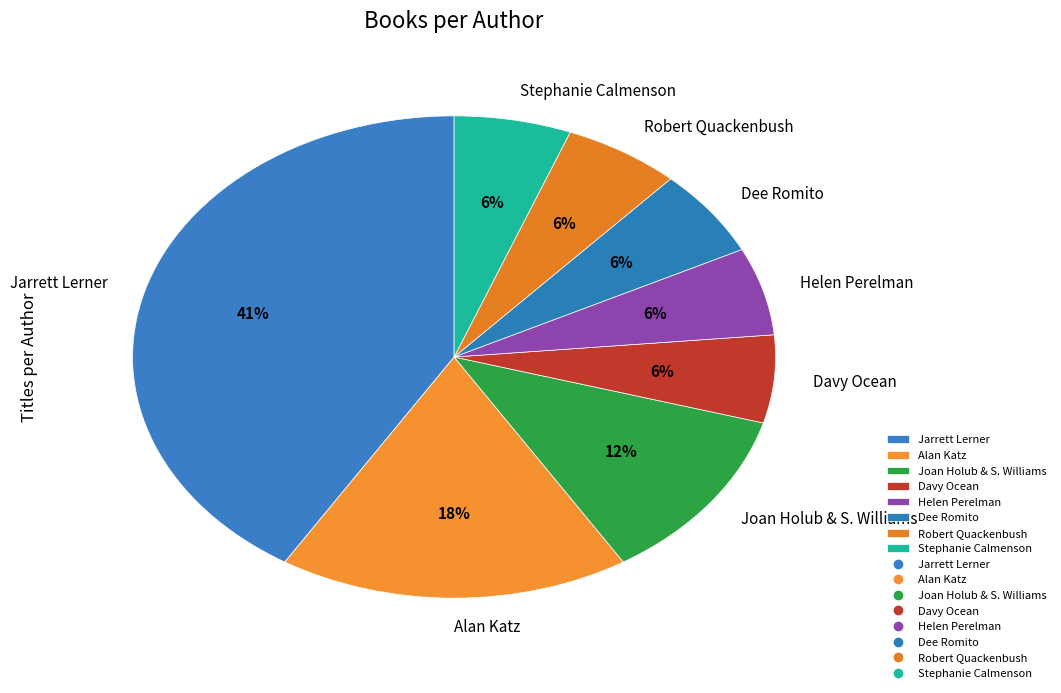

Is the sum of Stephanie Calmenson and Joan Holub & S. Williams greater than half?

No